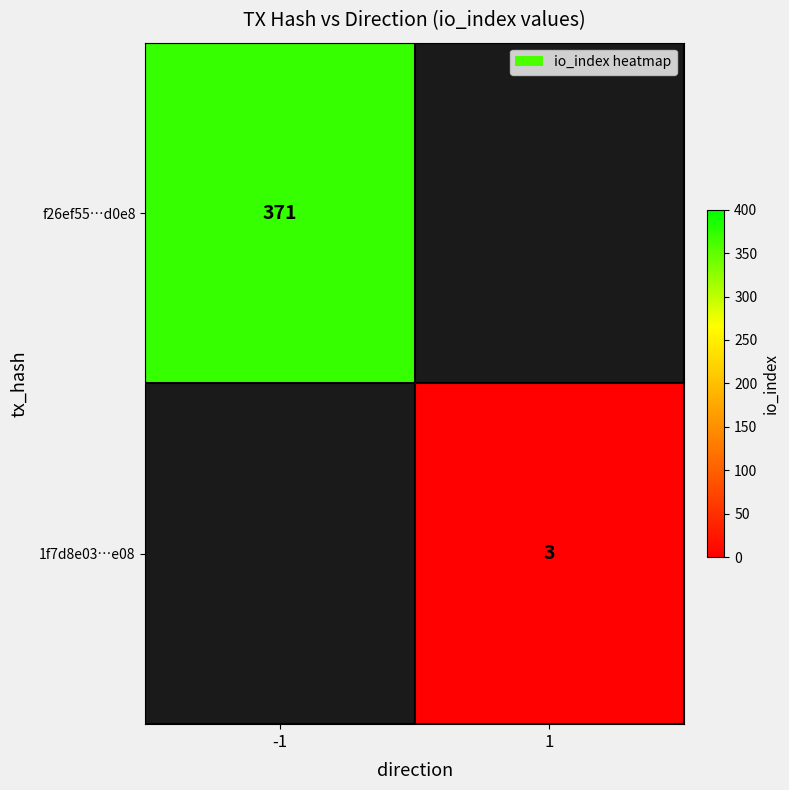

What is the greatest value displayed?

371.0